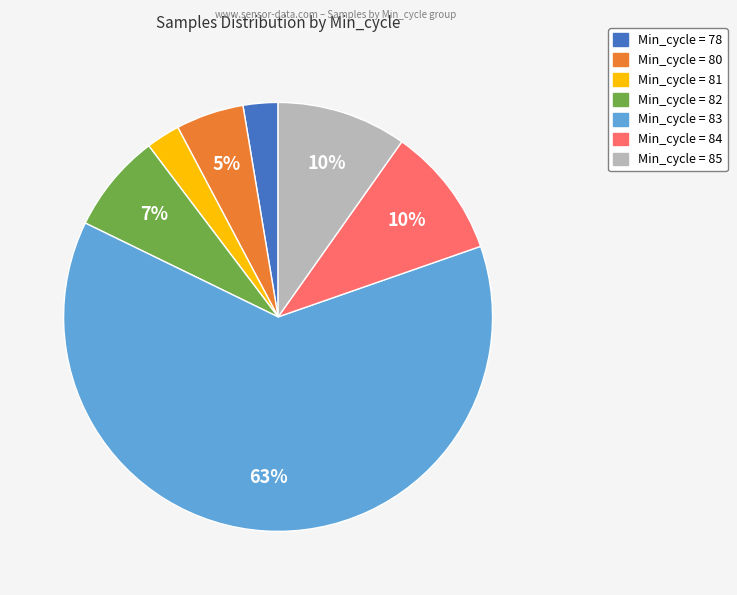

To the nearest percent, what percentage of the pie is Min_cycle = 85?

10%